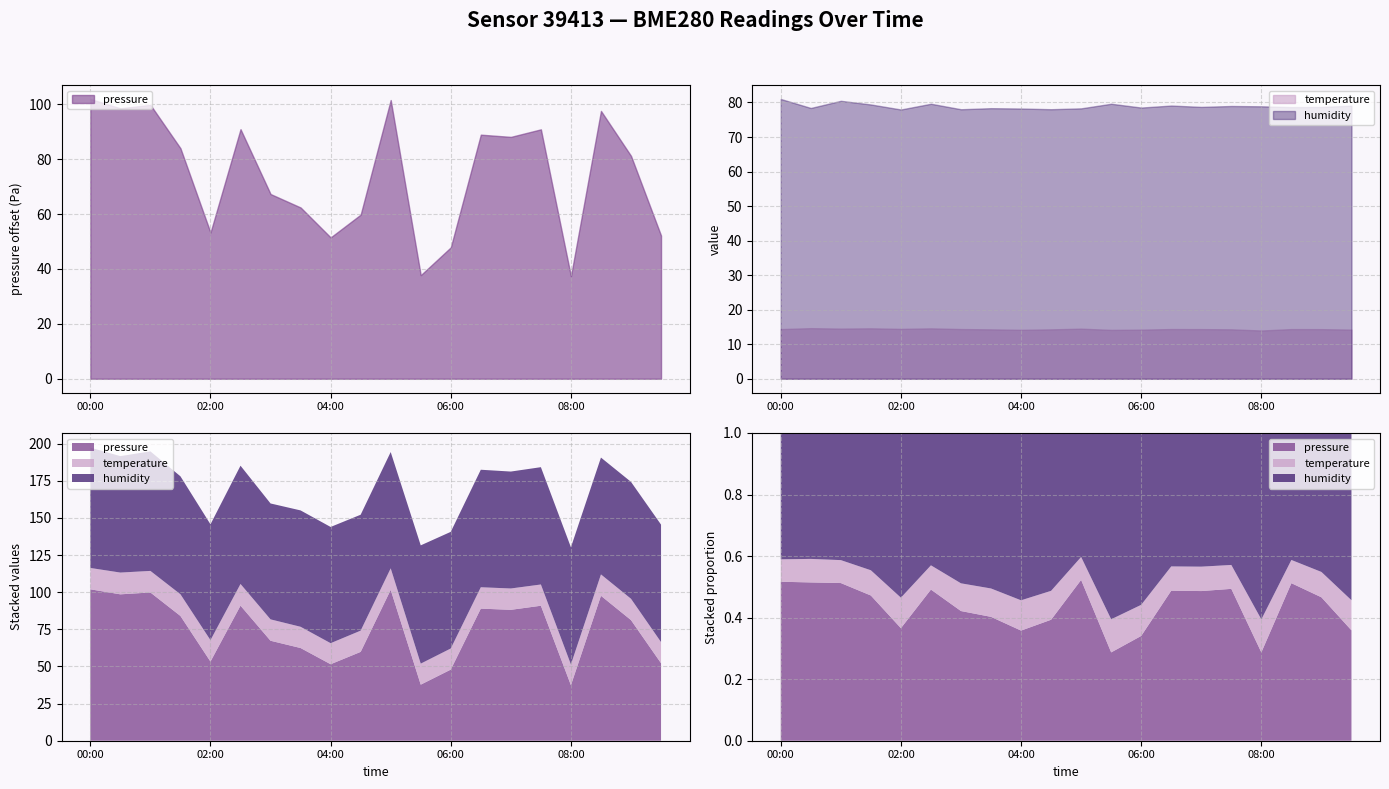

Reading left to right, extract all data points from this chart.

pressure: 100101.9	100098.6	100099.8	100084.0	100053.3	100090.9	100067.3	100062.4	100051.5	100059.8	100101.6	100037.8	100047.9	100088.9	100088.1	100090.9	100037.4	100097.6	100081.2	100052.2
temperature: 14.4	14.7	14.5	14.6	14.4	14.6	14.4	14.3	14.2	14.3	14.5	14.2	14.2	14.4	14.4	14.3	14.0	14.4	14.4	14.2
humidity: 81.0	78.4	80.5	79.4	78.0	79.6	78.0	78.3	78.2	78.0	78.3	79.6	78.5	79.1	78.7	79.0	78.9	78.7	78.7	79.1